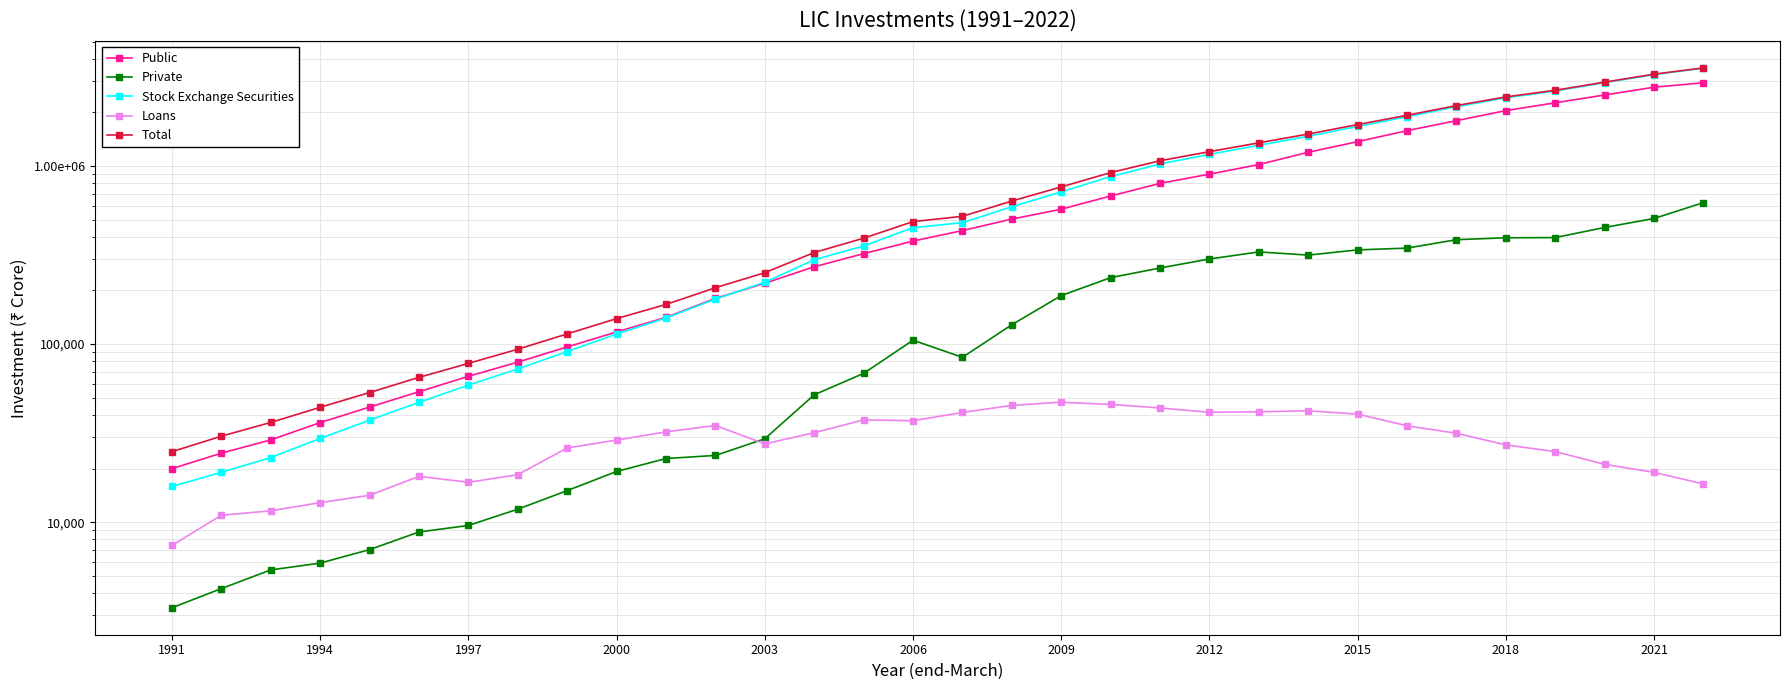

What is the difference between the maximum and minimum values in the Total series?

3530636